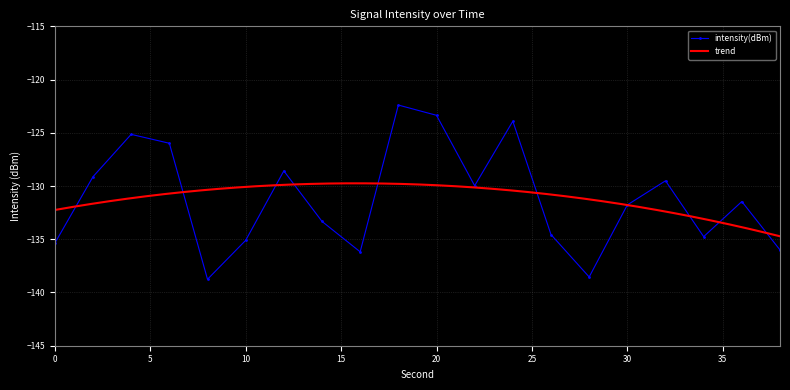

The value at 10 is -135.1. True or false?

True